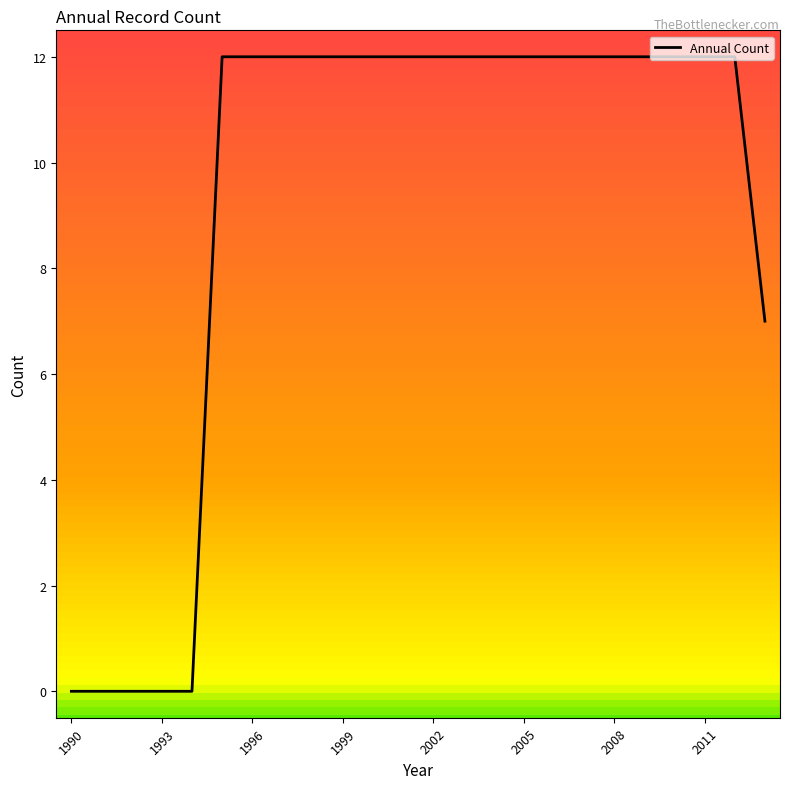

How many lines are shown in the chart?

1